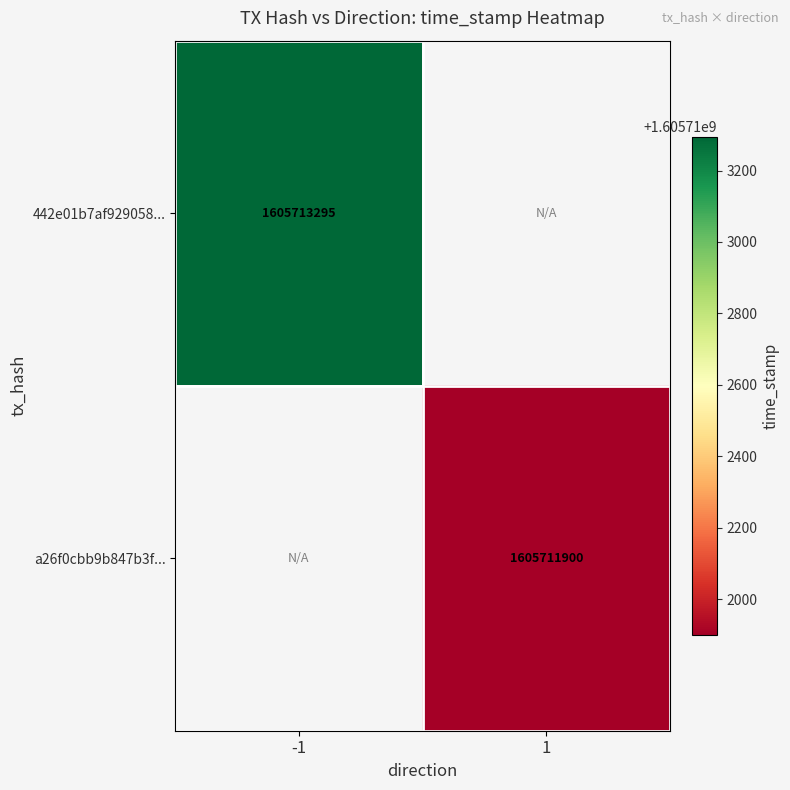

At which category is the sum across all series the highest?

-1